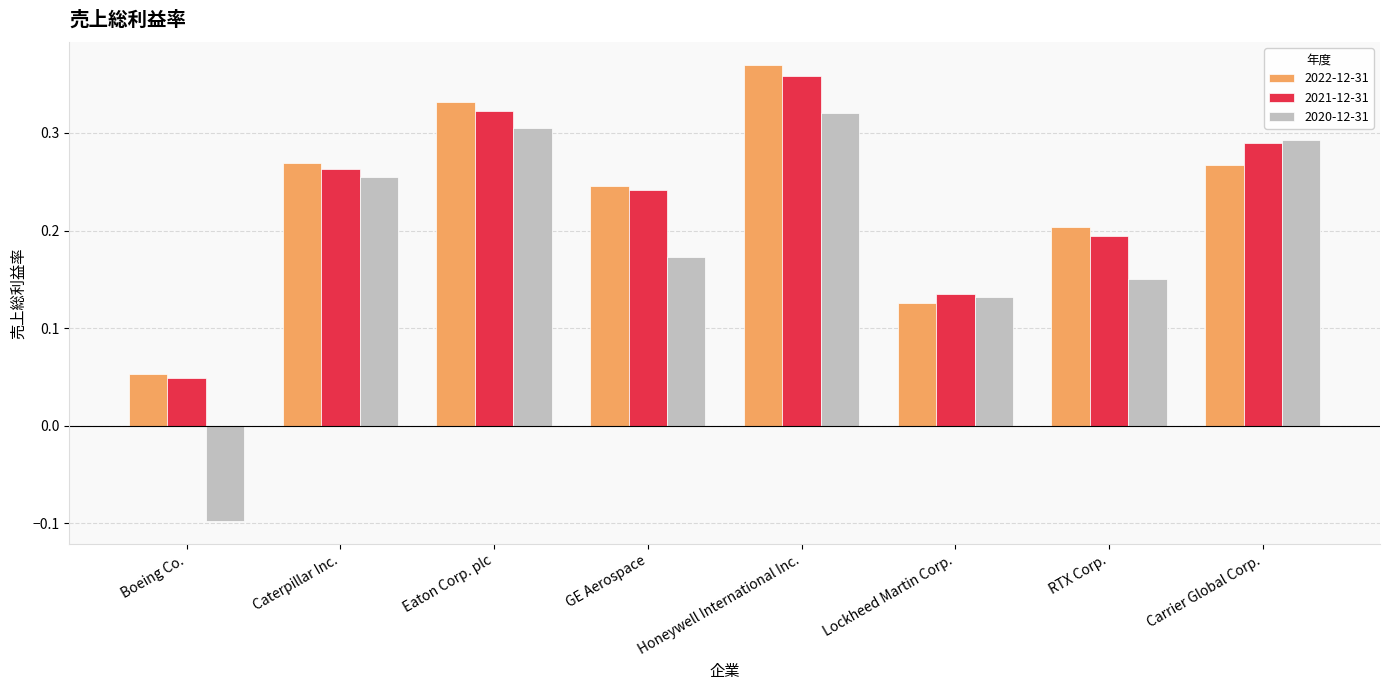

What is the label of the 5th bar from the left?

Honeywell International Inc.